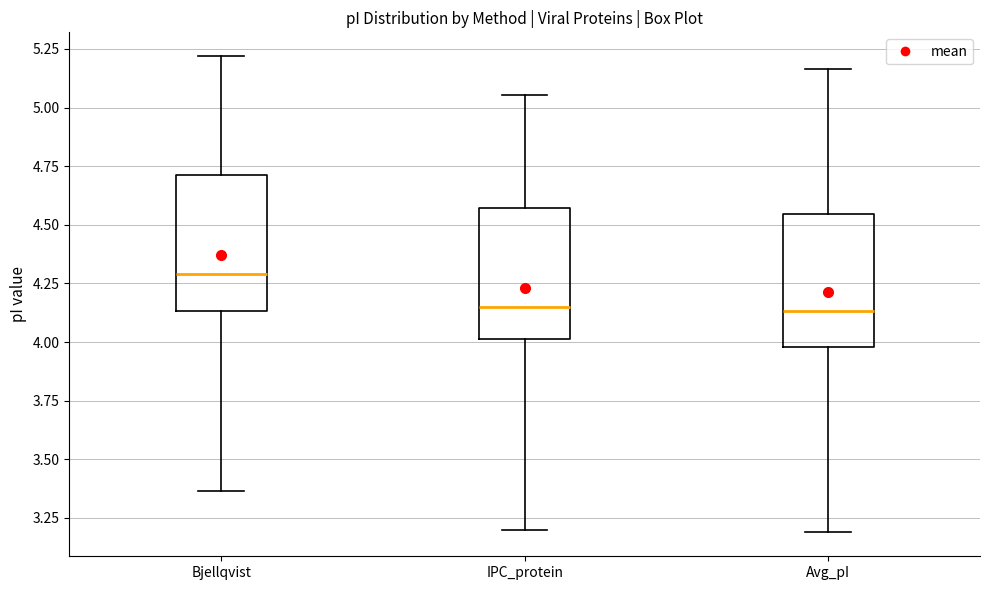

Reading left to right, read every box against the y-axis: the position of its median line, the range the box covers, and the ends of its whiskers. The values are not printed on the chart, so give them approximately, as read against the axis.

Bjellqvist: median 4.30, box 4.15 to 4.70, whiskers 3.35 to 5.20
IPC_protein: median 4.15, box 4.00 to 4.55, whiskers 3.20 to 5.05
Avg_pI: median 4.15, box 4.00 to 4.55, whiskers 3.20 to 5.15